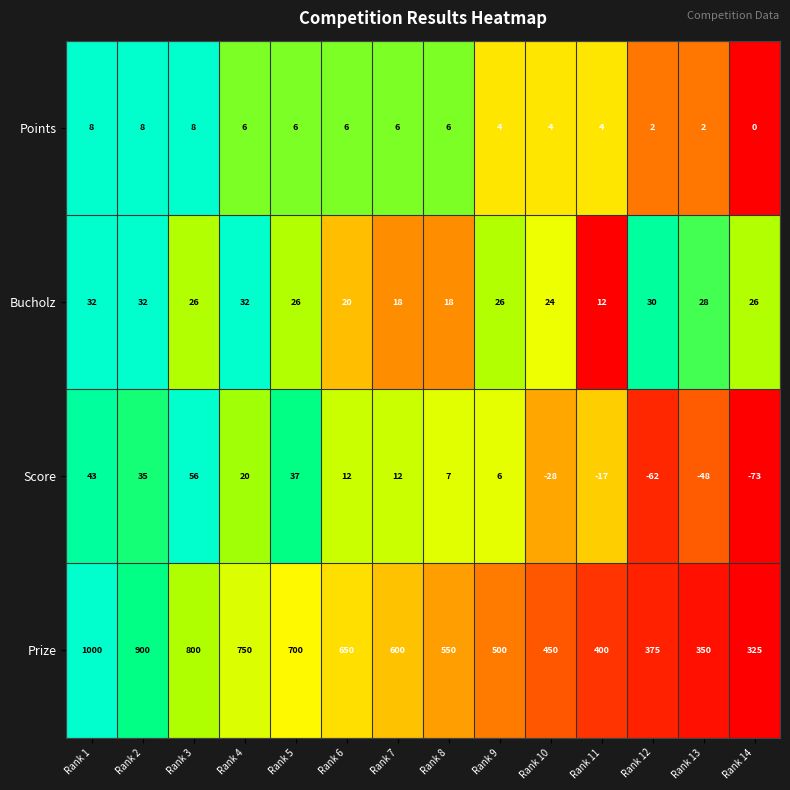

At how many categories does at least one series exceed 0?

14